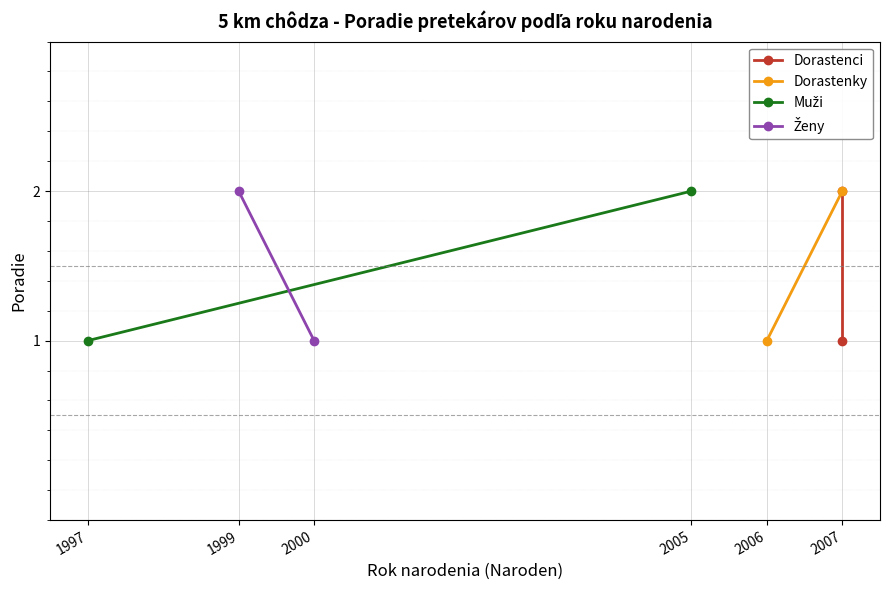

Is this an area chart (filled region under the line)?

No